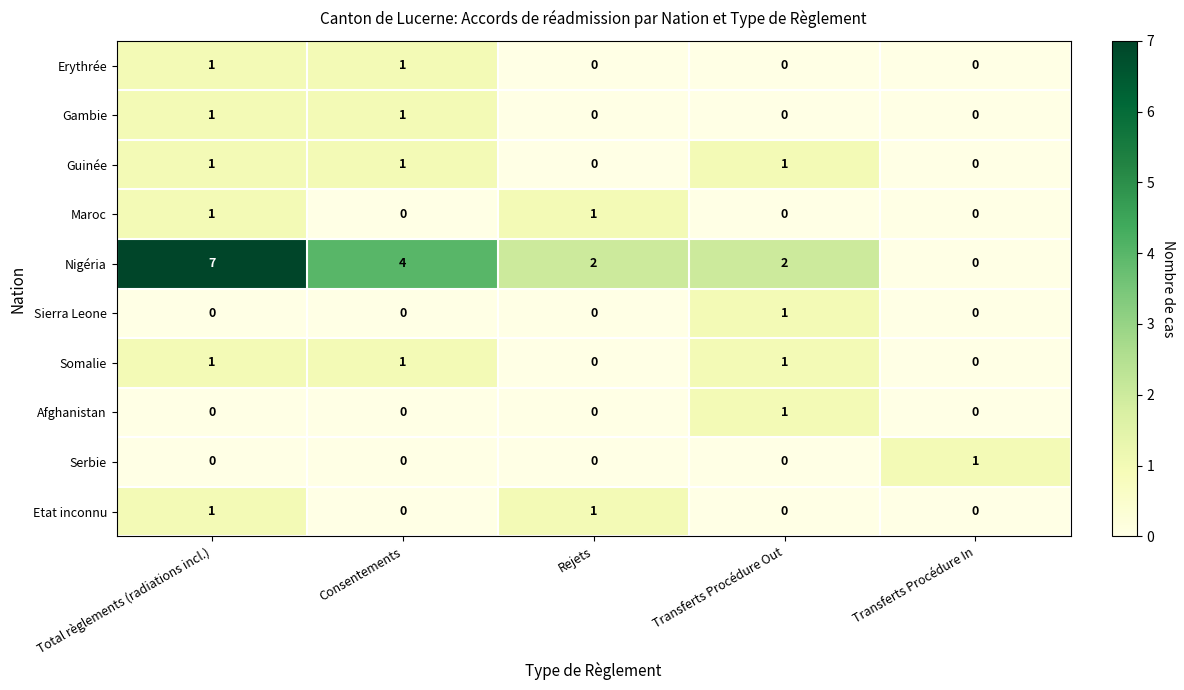

What is the maximum value shown in the chart?

7